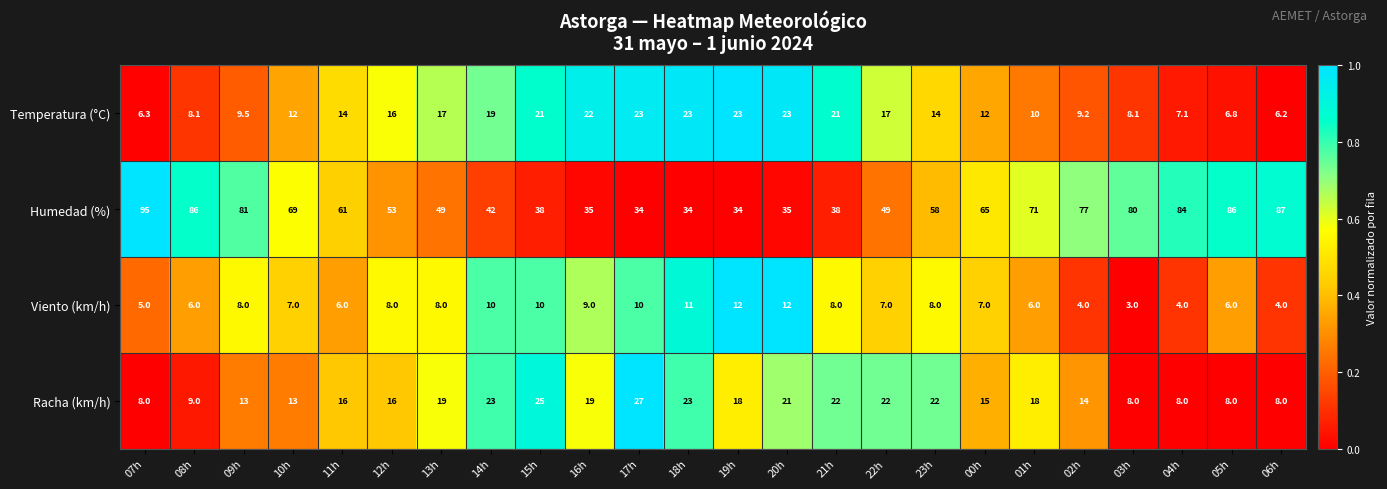

List the series in order of their peak value, lowest first.

Viento (km/h), Temperatura (°C), Racha (km/h), Humedad (%)